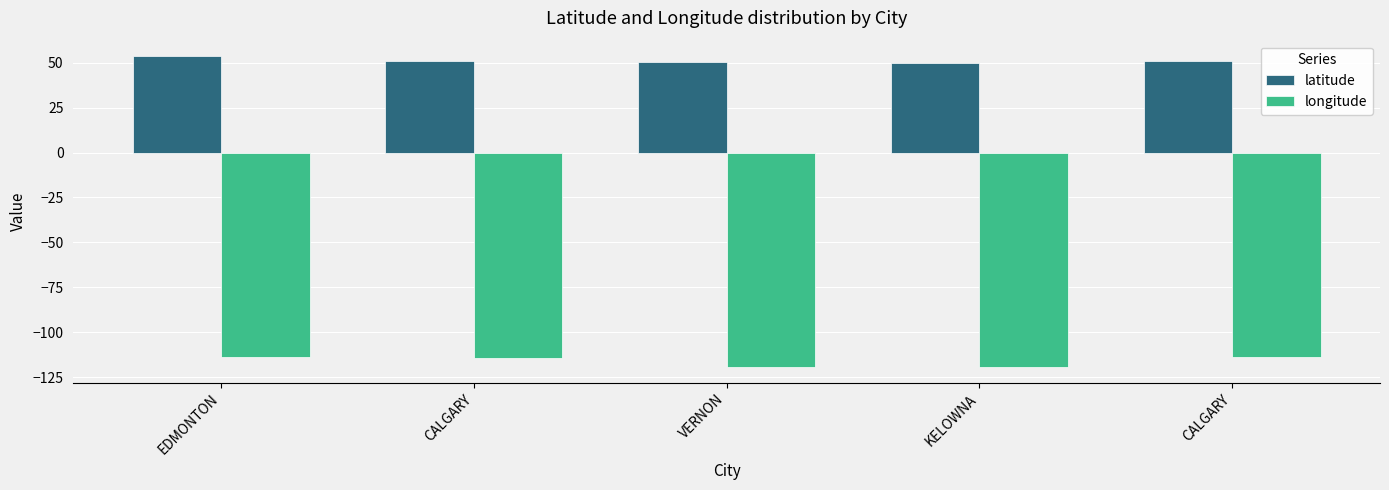

List the series in order of their peak value, lowest first.

longitude, latitude